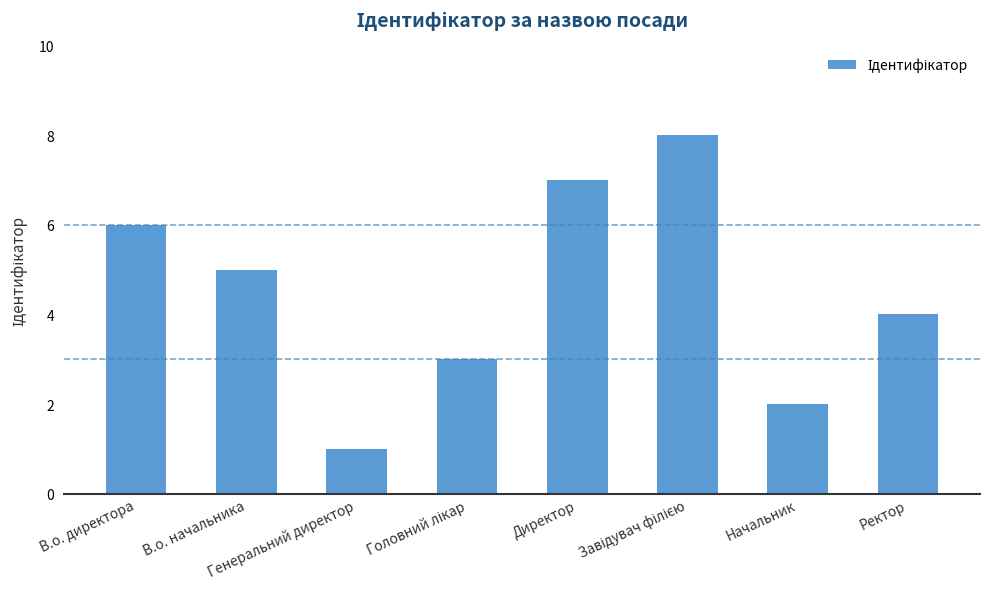

What is the label of the 8th bar from the right?

В.о. директора